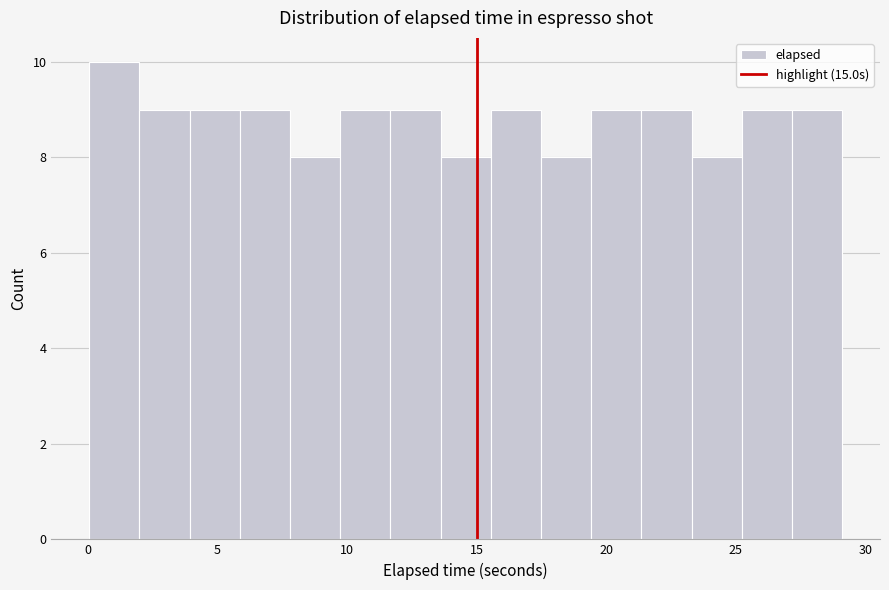

Around what value on the x-axis is the tallest bar? Give the approximate position of its centre, as read against the axis.

1.0